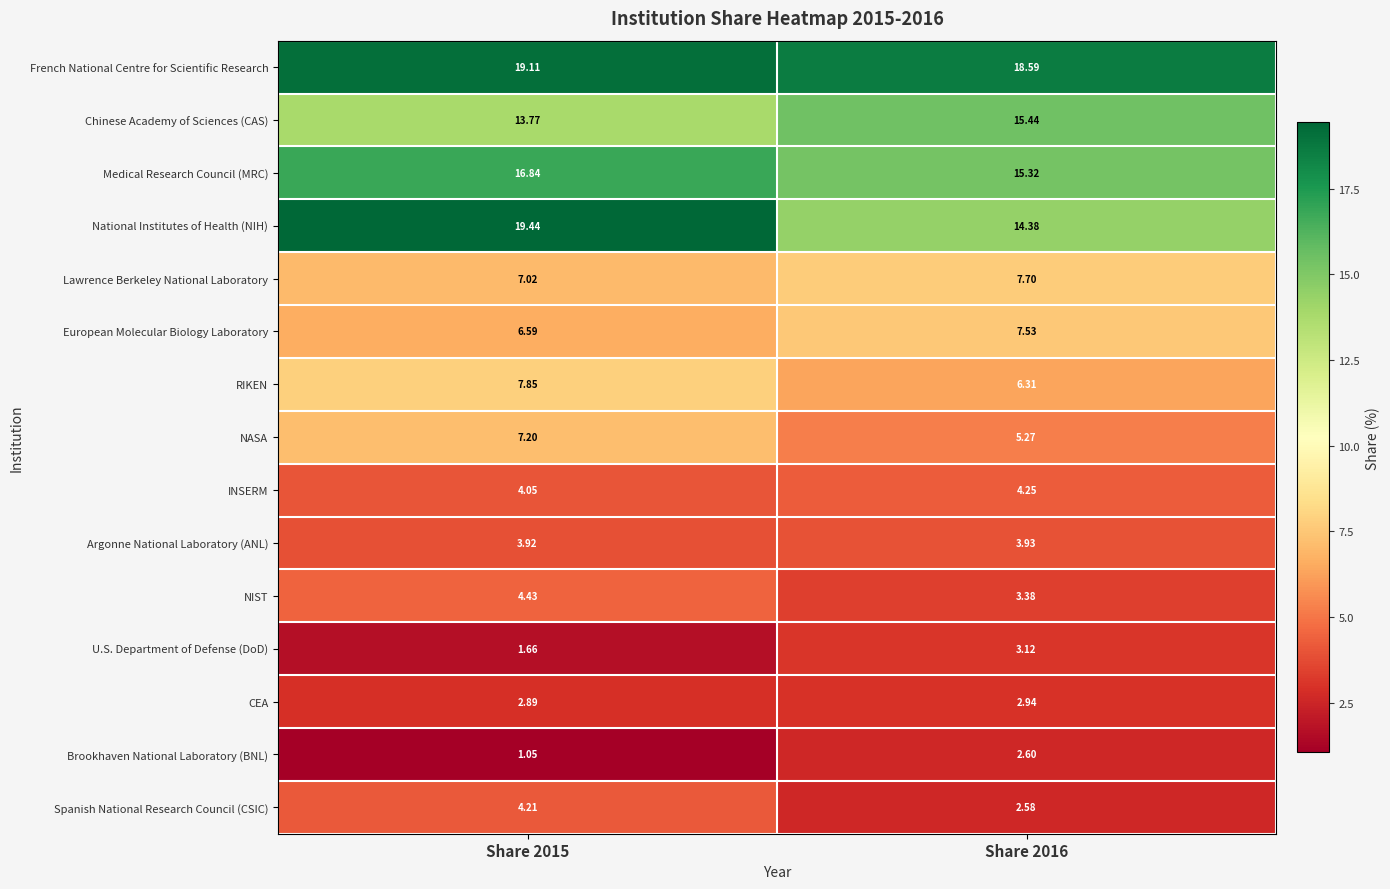

Which series has the largest total across all categories?

French National Centre for Scientific Research